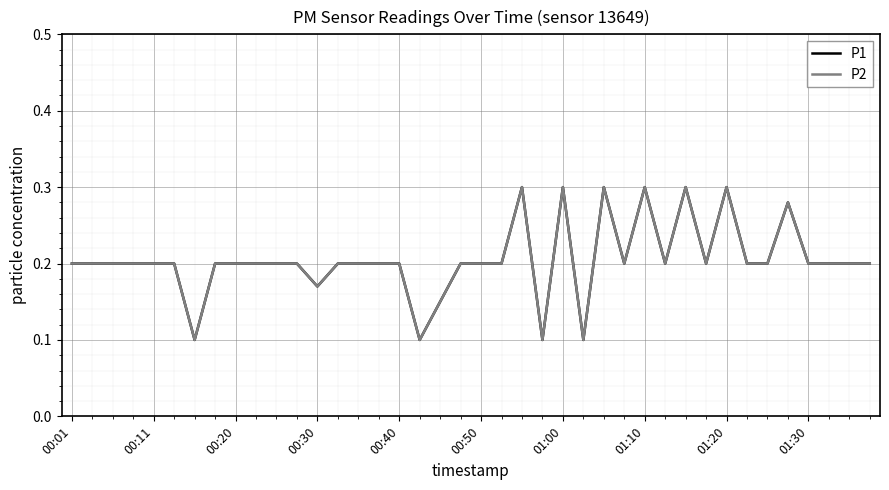

How many lines are shown in the chart?

2